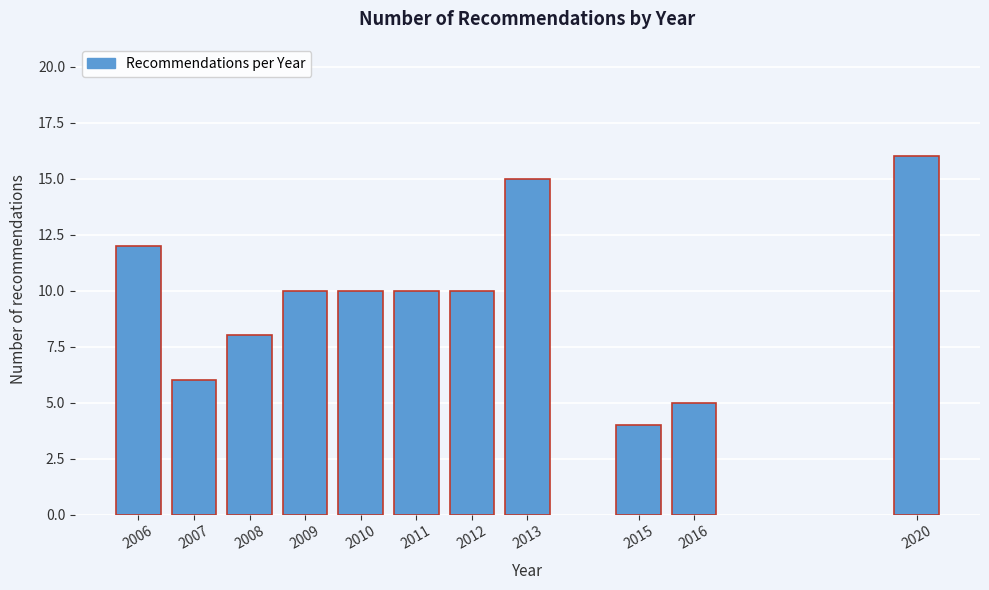

Reading right to left, transcribe all the data shown in this chart.

16	5	4	15	10	10	10	10	8	6	12